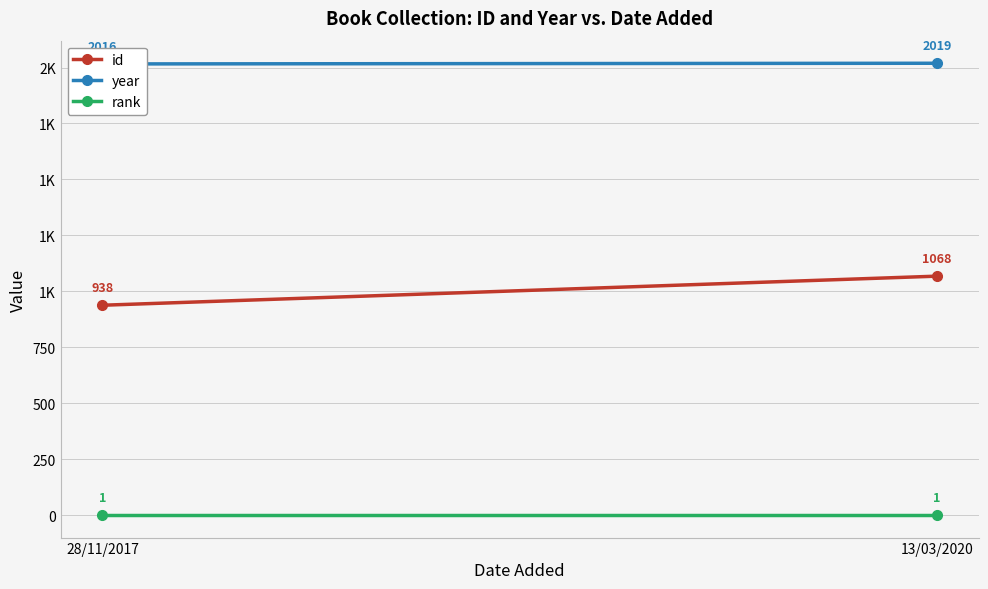

Which category has the highest value in the year series?

13/03/2020